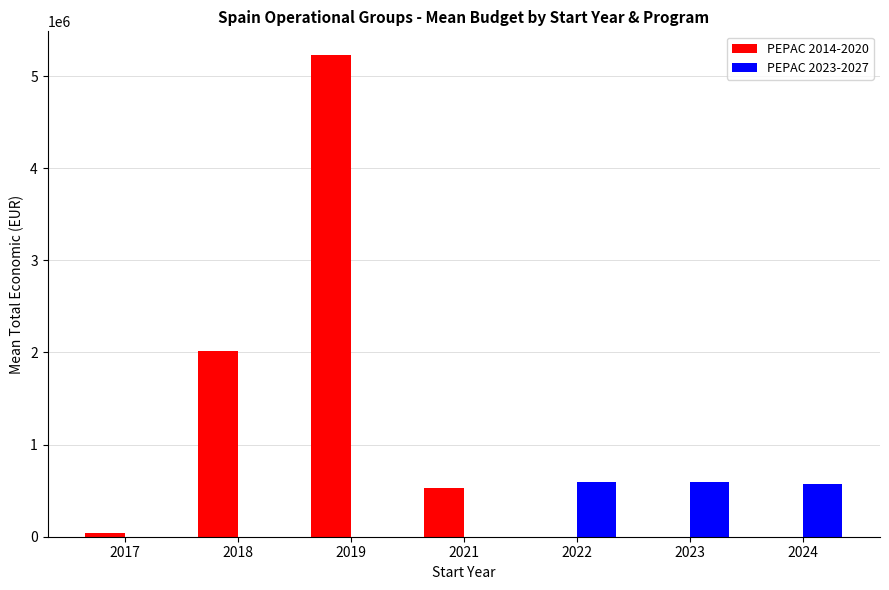

Is it true that PEPAC 2014-2020 equals 0.0 at 2024?

True